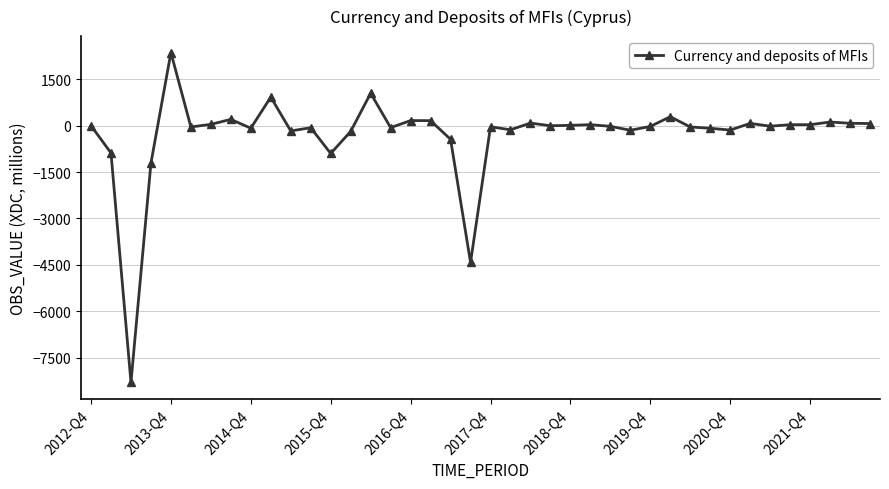

How many lines are shown in the chart?

1